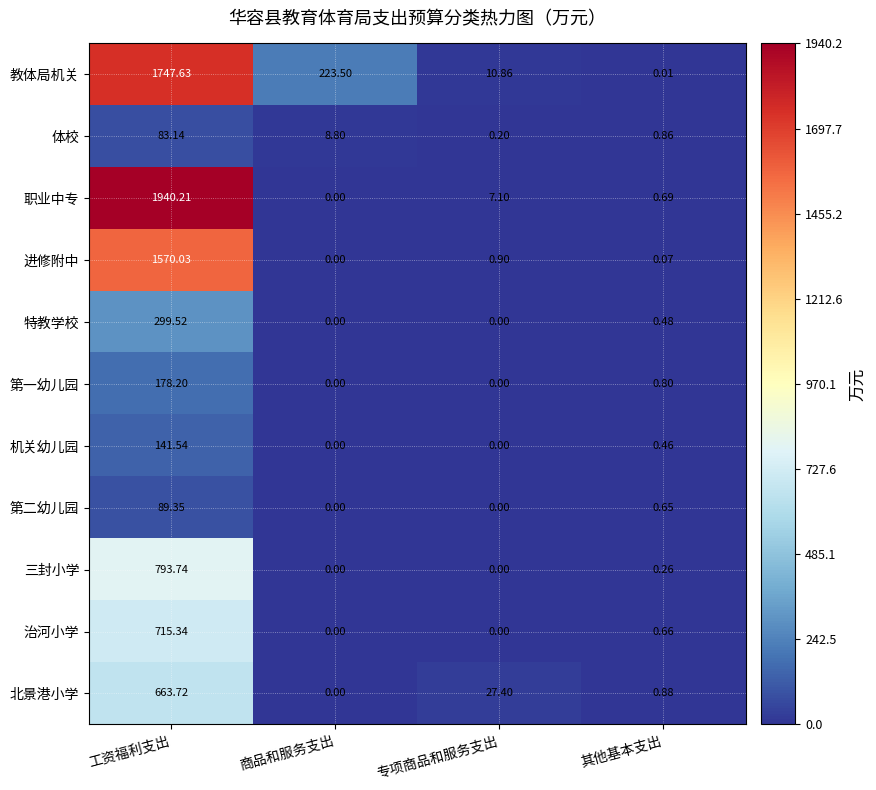

Which series has the largest range (max minus min)?

职业中专